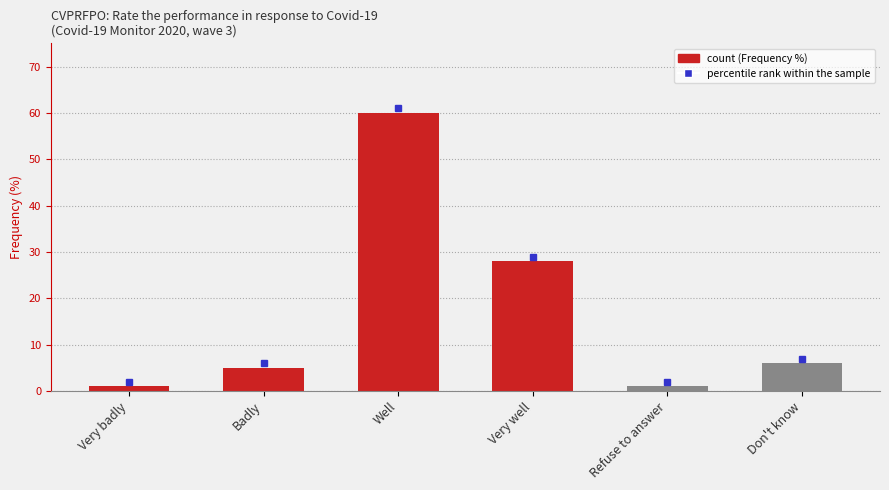

What is the maximum value shown in the chart?

60